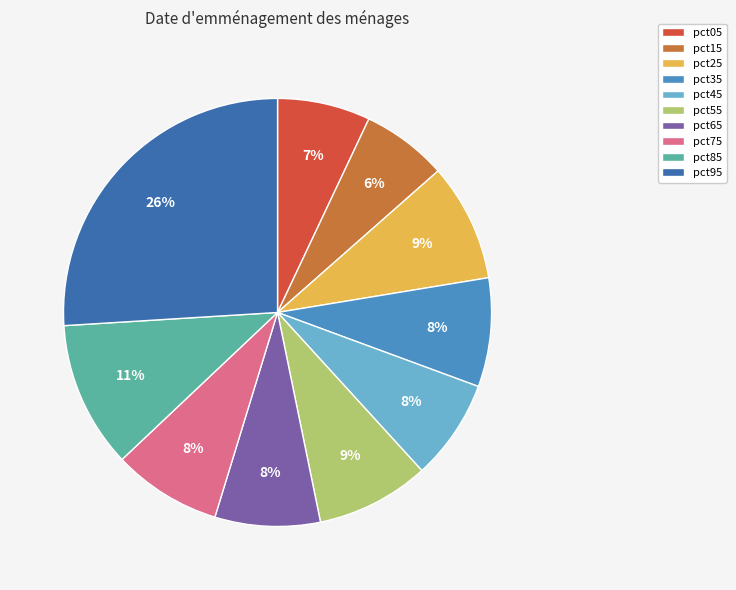

Combined, do pct55 and pct05 account for over 50%?

No